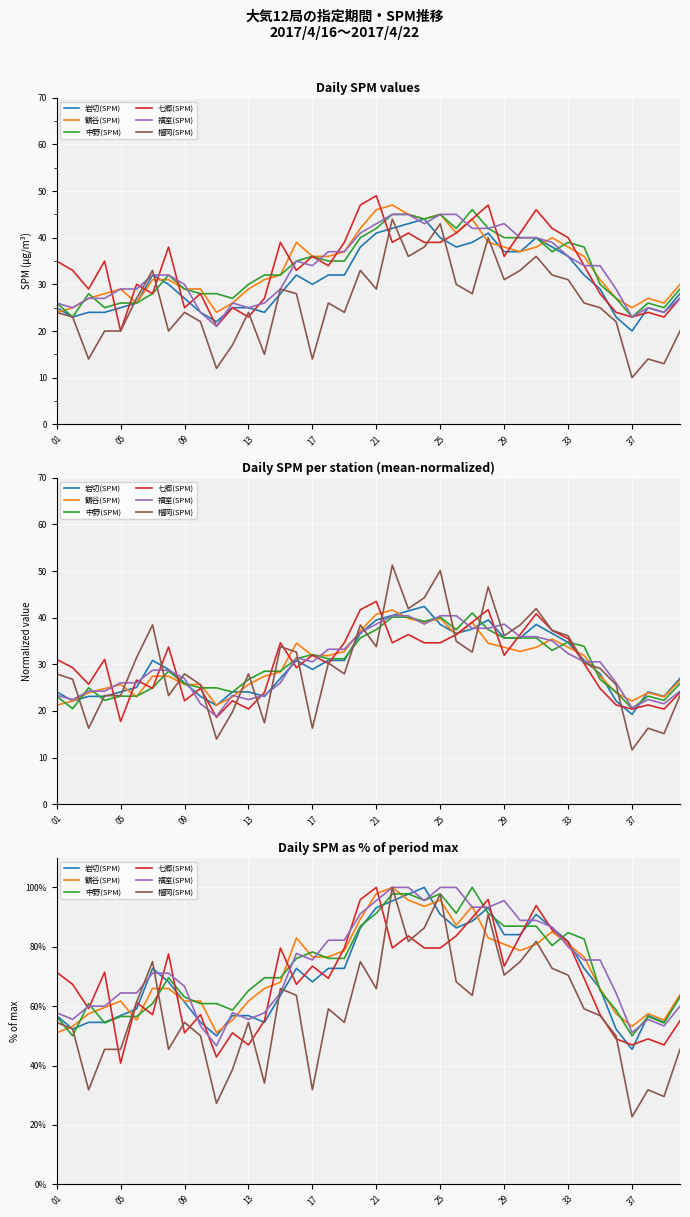

Between 19 and 15, which is larger?

19